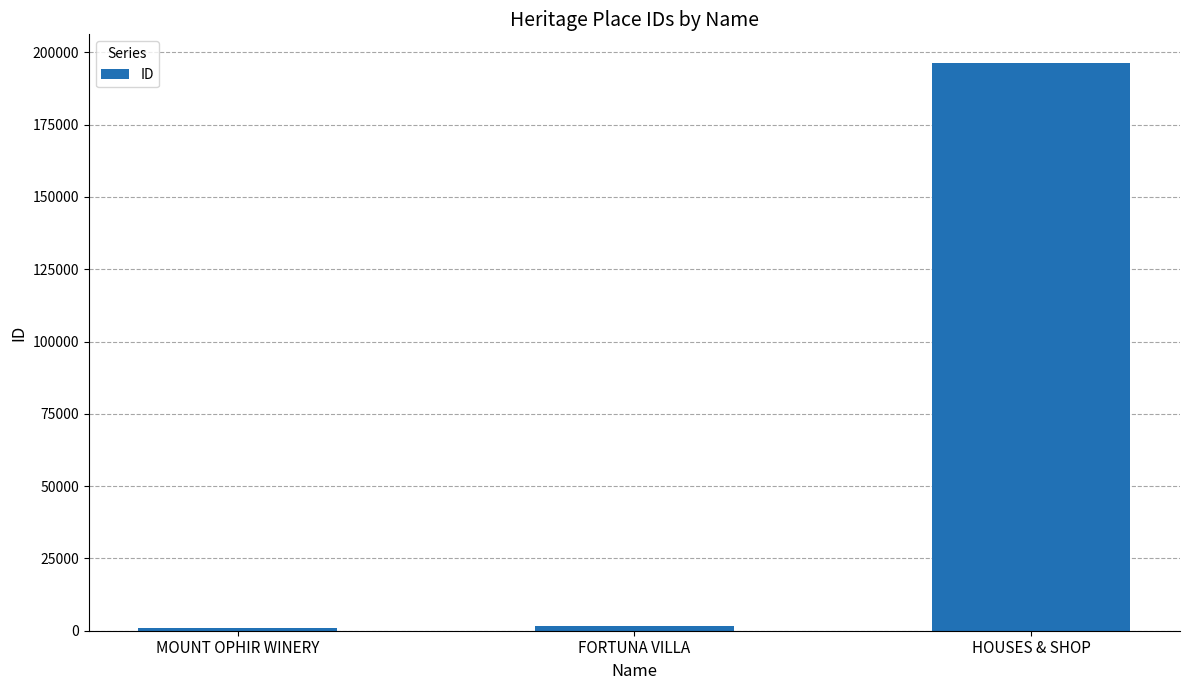

How many distinct data groups are displayed?

1